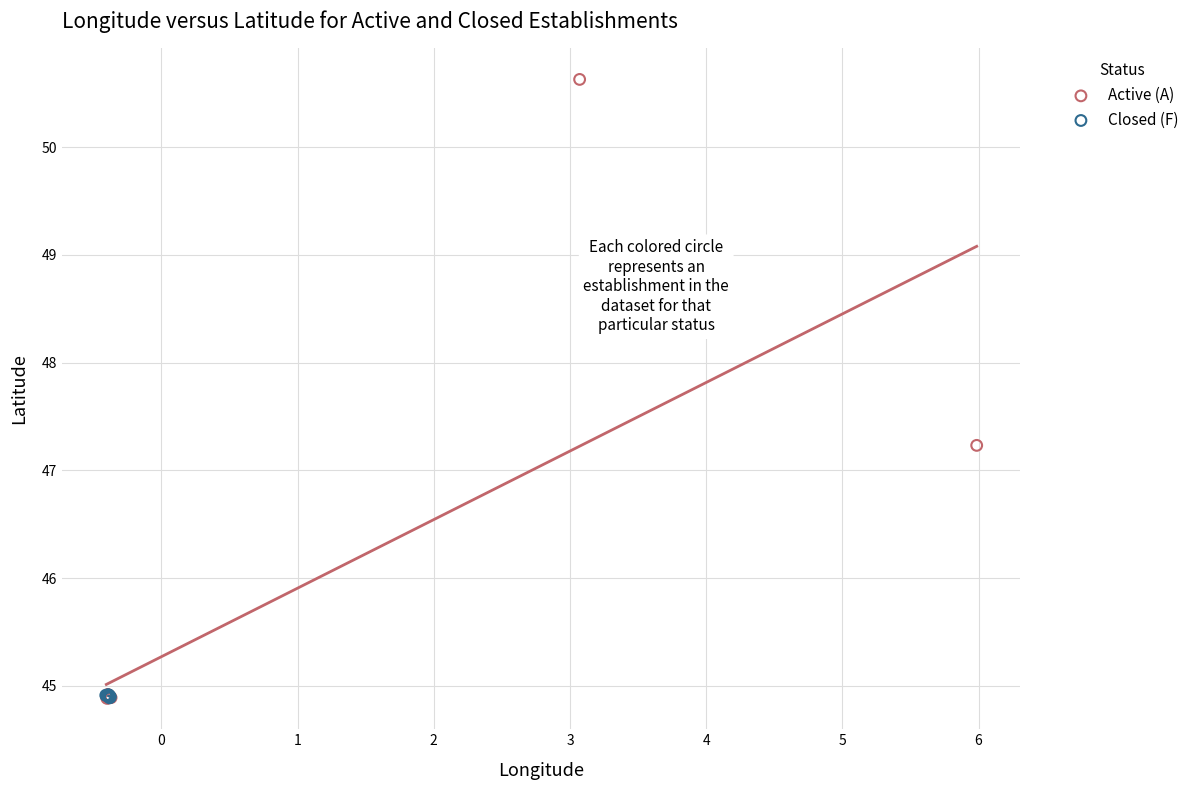

What are all the series names shown in the legend?

Active (A), Closed (F)